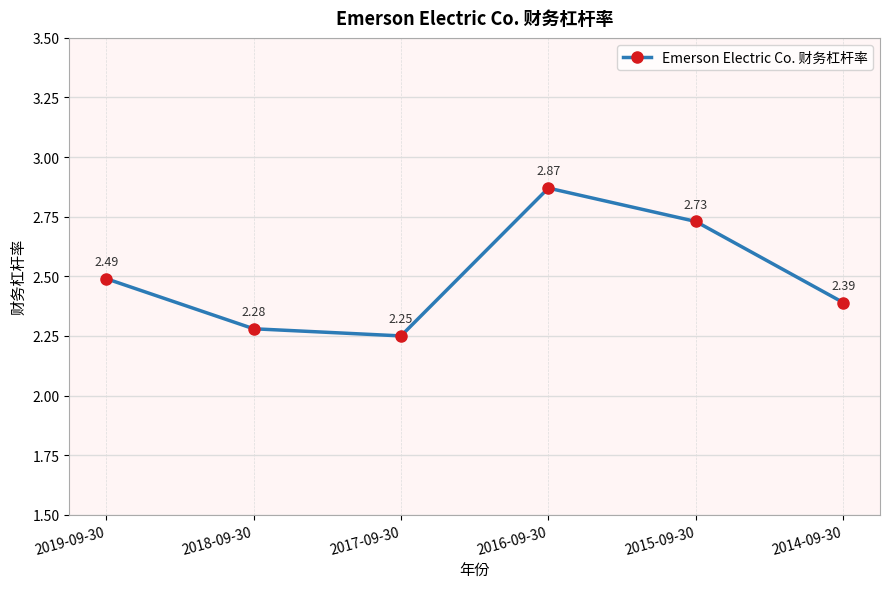

At which category does the data reach its first local valley?

2017-09-30